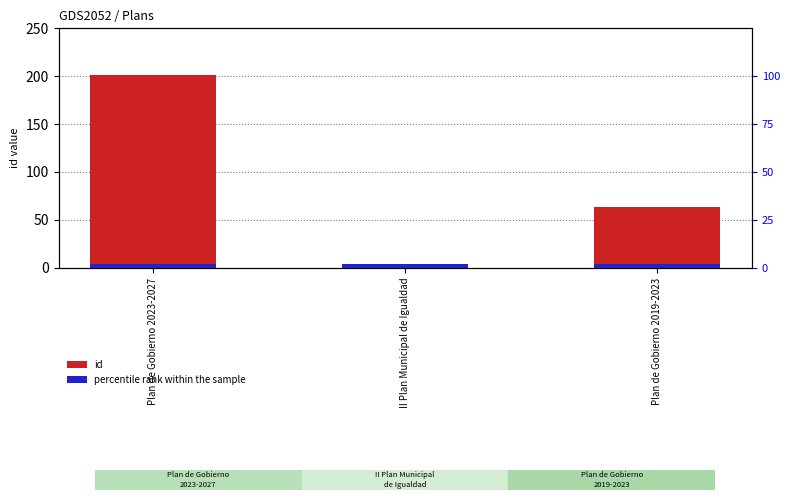

Rank the series by their average value, from highest to lowest.

id, percentile rank within the sample